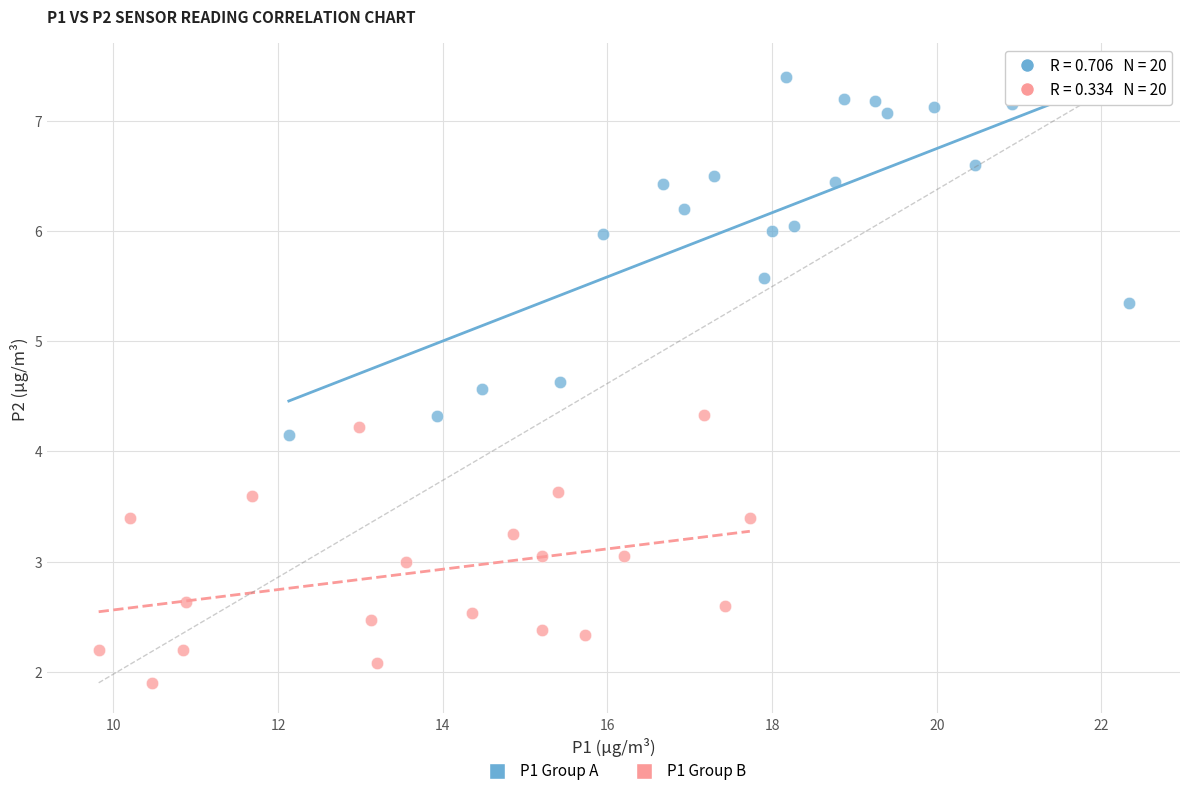

Which series reaches the minimum Y coordinate?

P1 Group B